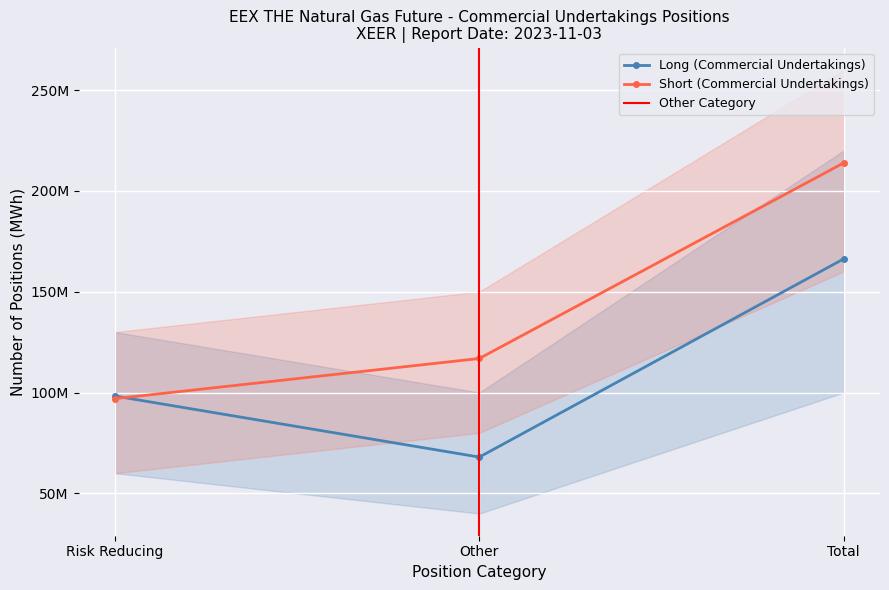

What position from the left is Risk Reducing?

1